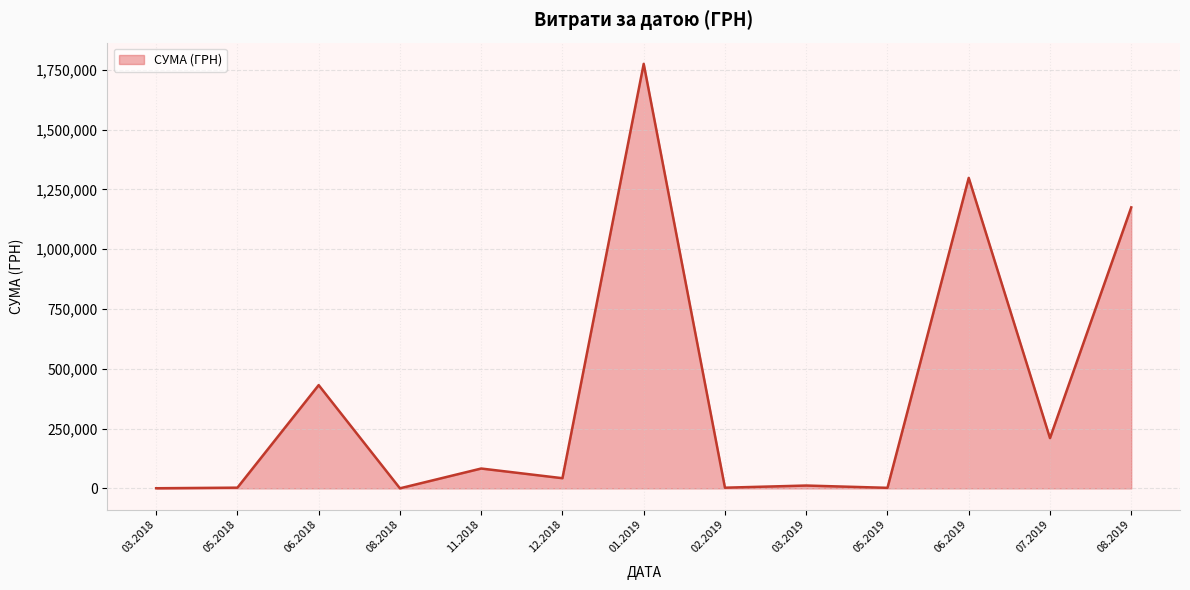

What is the difference between the maximum and minimum values?

1774787.7